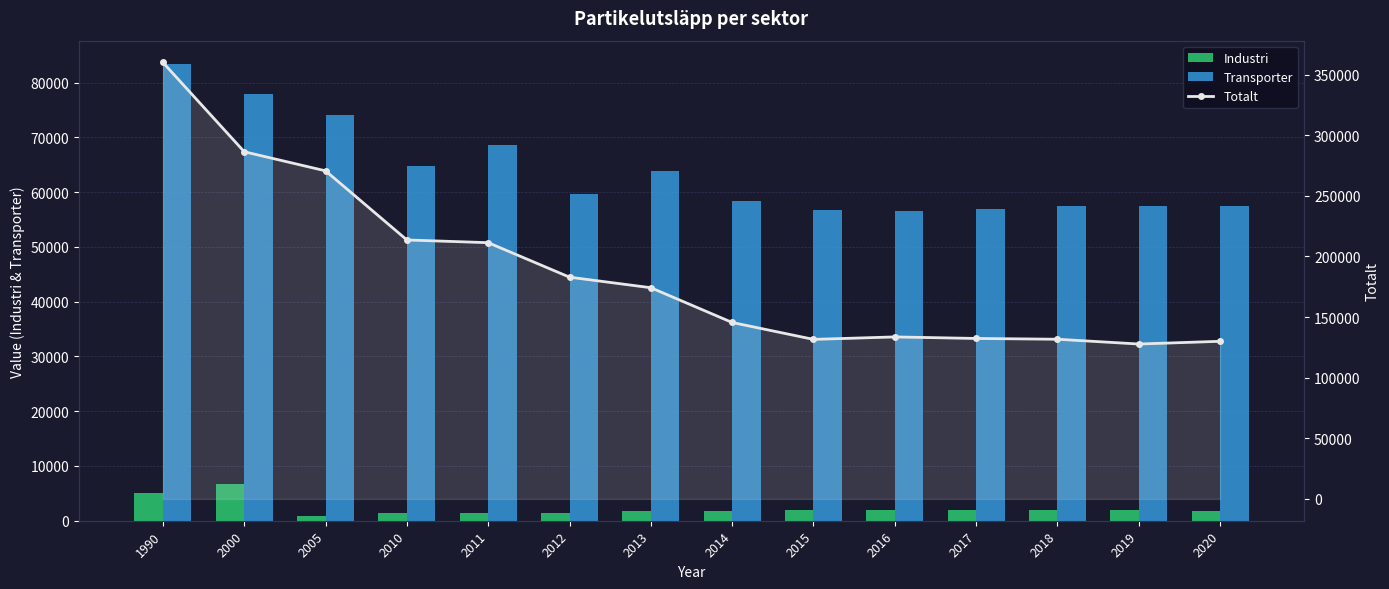

At how many categories does at least one series exceed 295830?

1